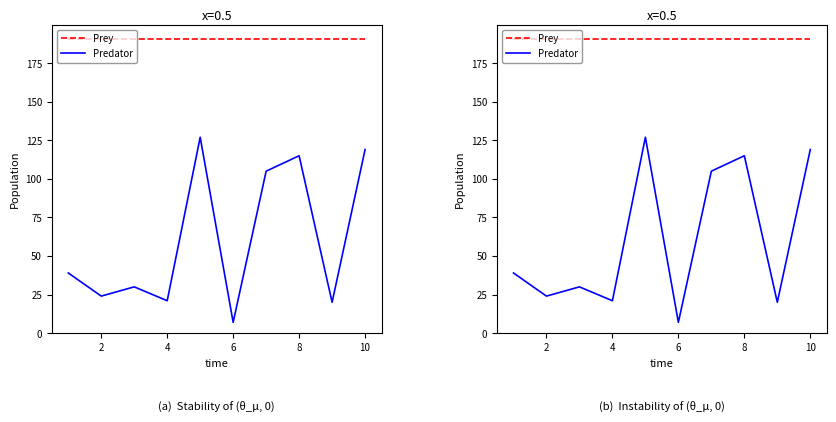

True or false: Predator and Prey cross at least once.

False